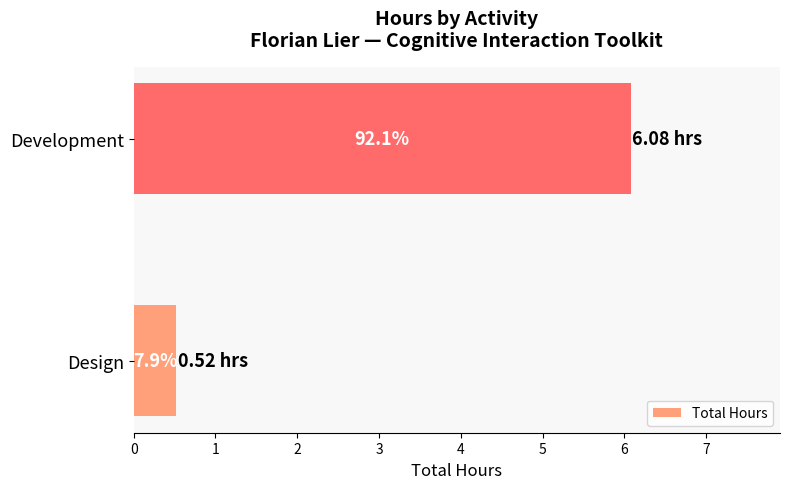

How many bars are there in total?

2